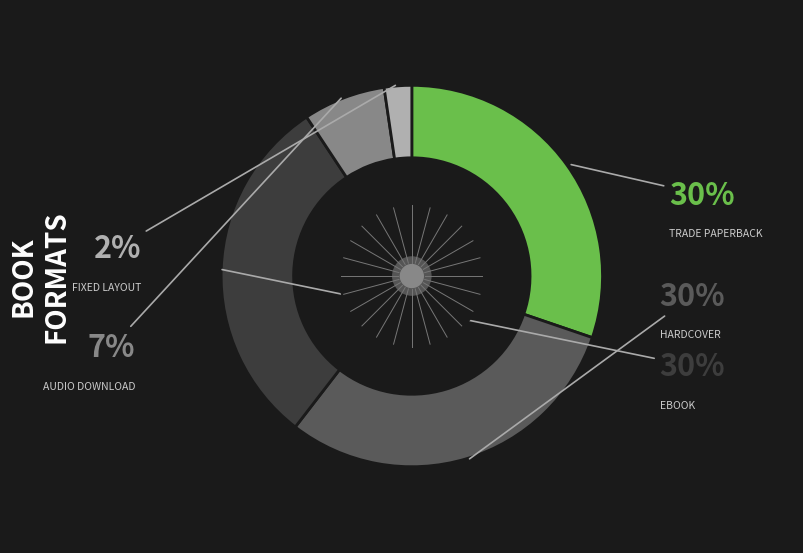

Is there a majority slice in this chart?

No